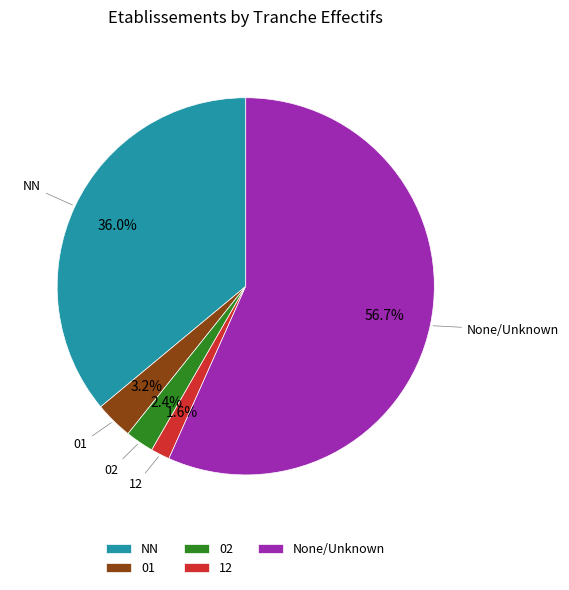

What percentage is the 12 slice, to the nearest percent?

2%